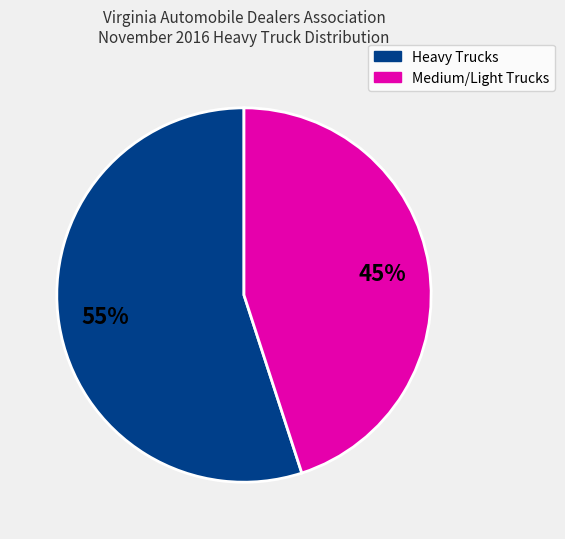

To the nearest percent, what is the average slice percentage?

50%